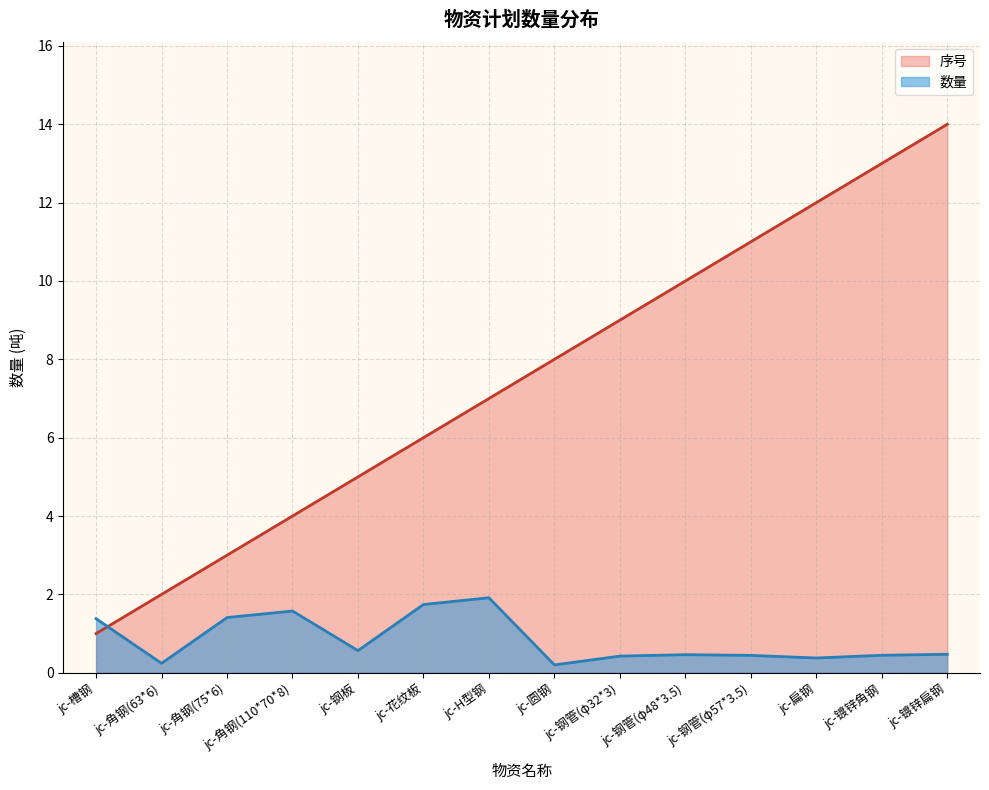

True or false: 序号 and 数量 intersect in this chart.

True